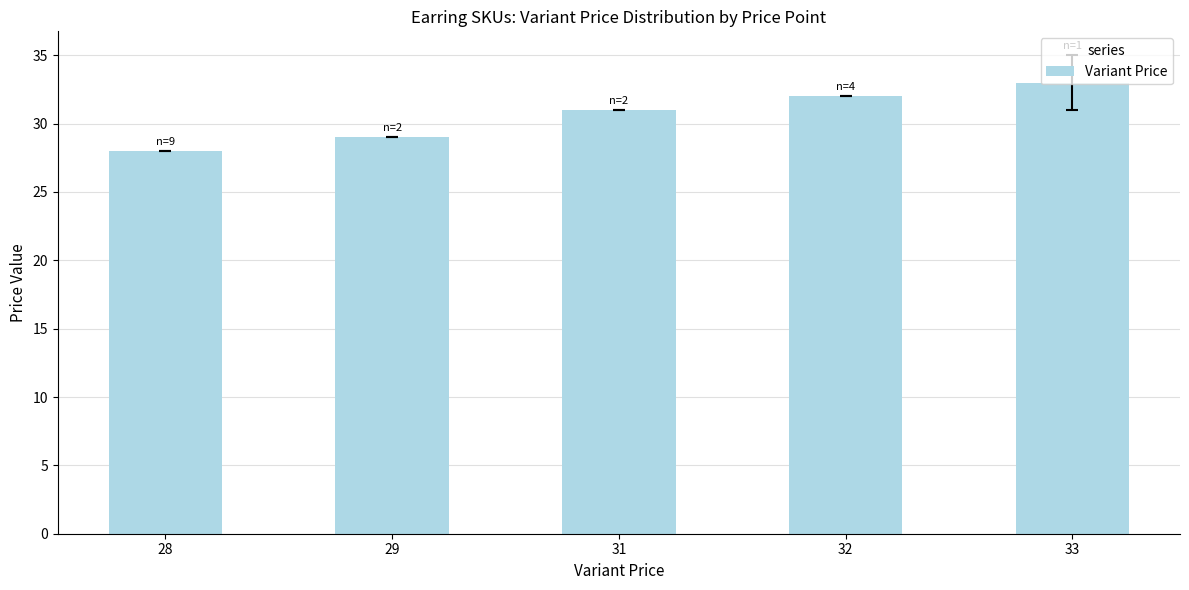

True or false: the data shows 17 at 28.

False